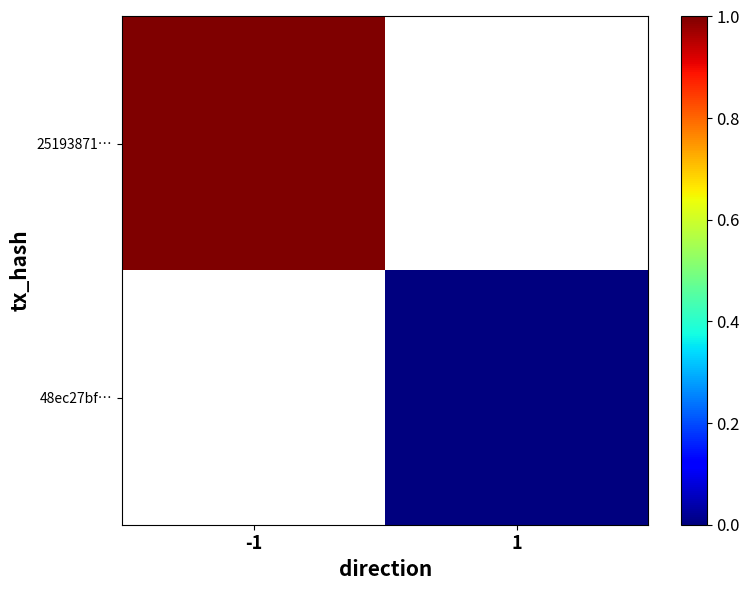

Which category has the lowest value in the 25193871… series?

-1